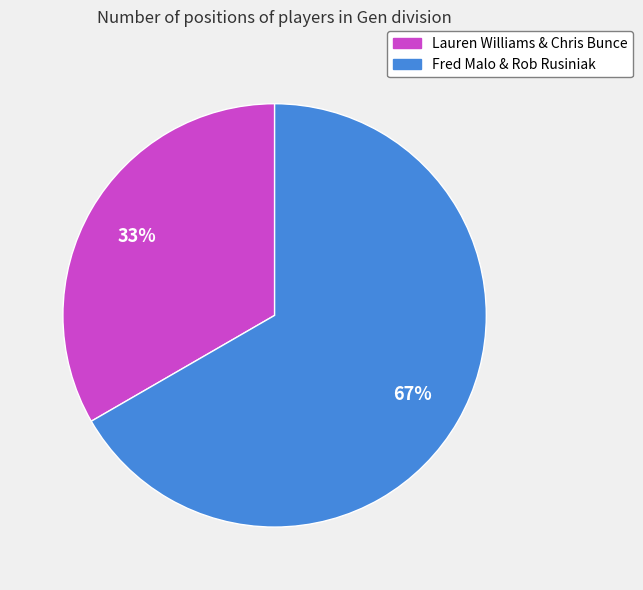

Combined, do Fred Malo & Rob Rusiniak and Lauren Williams & Chris Bunce account for over 50%?

Yes